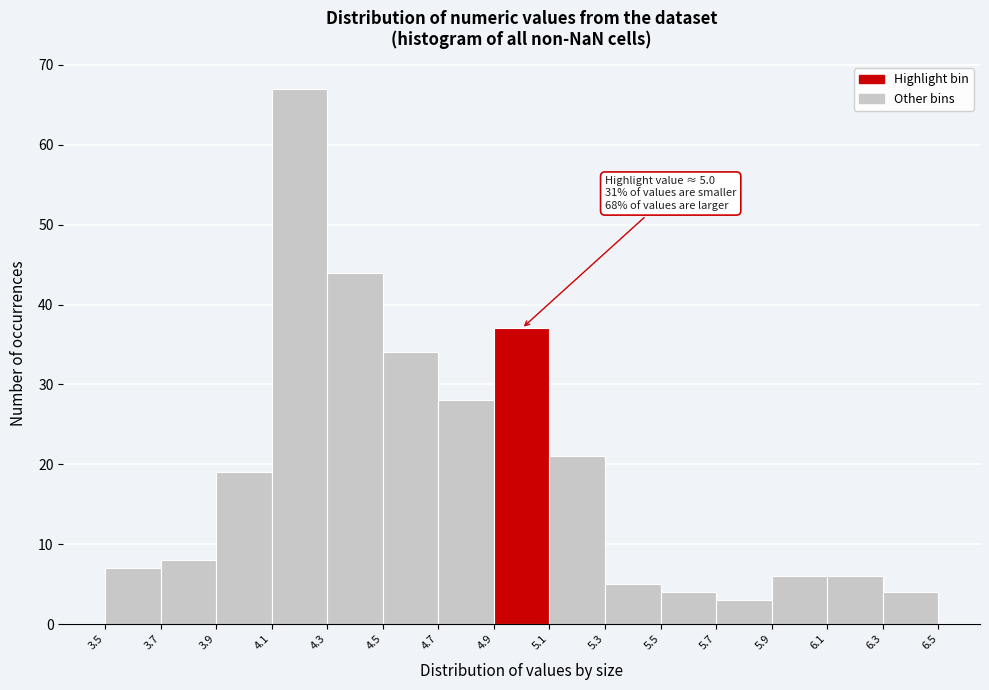

Over which range of the x-axis is the bar tallest?

4.1 to 4.3